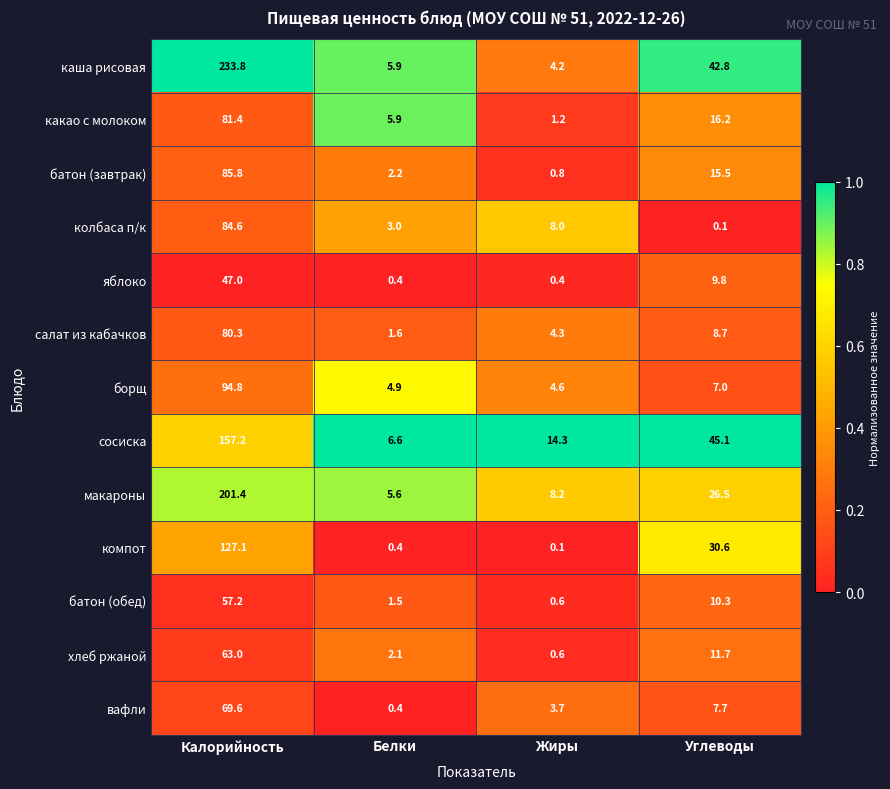

Where does the вафли series first go above 7?

Калорийность